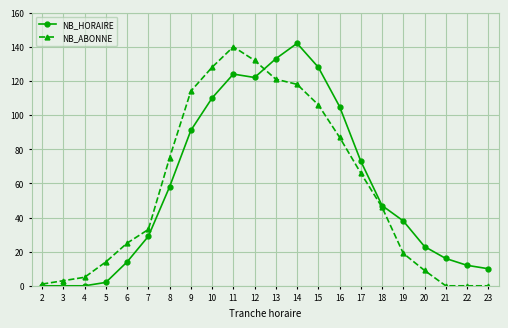

Reading left to right, extract all data points from this chart.

NB_HORAIRE: 2=0	3=0	4=0	5=2	6=14	7=29	8=58	9=91	10=110	11=124	12=122	13=133	14=142	15=128	16=105	17=73	18=47	19=38	20=23	21=16	22=12	23=10
NB_ABONNE: 2=1	3=3	4=5	5=14	6=25	7=33	8=75	9=114	10=128	11=140	12=132	13=121	14=118	15=106	16=87	17=66	18=46	19=19	20=9	21=0	22=0	23=0